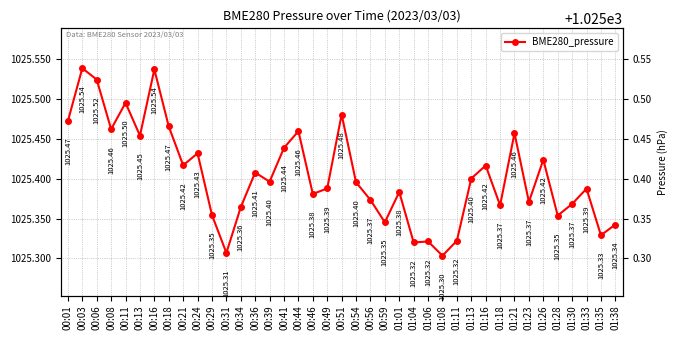

Reading left to right, list all the values displayed in this chart.

00:01=1025.5	00:03=1025.5	00:06=1025.5	00:08=1025.5	00:11=1025.5	00:13=1025.5	00:16=1025.5	00:18=1025.5	00:21=1025.4	00:24=1025.4	00:29=1025.4	00:31=1025.3	00:34=1025.4	00:36=1025.4	00:39=1025.4	00:41=1025.4	00:44=1025.5	00:46=1025.4	00:49=1025.4	00:51=1025.5	00:54=1025.4	00:56=1025.4	00:59=1025.3	01:01=1025.4	01:04=1025.3	01:06=1025.3	01:08=1025.3	01:11=1025.3	01:13=1025.4	01:16=1025.4	01:18=1025.4	01:21=1025.5	01:23=1025.4	01:26=1025.4	01:28=1025.4	01:30=1025.4	01:33=1025.4	01:35=1025.3	01:38=1025.3